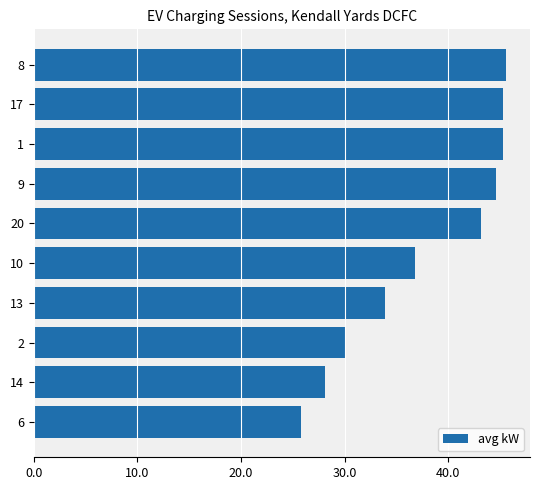

Count the number of categories in the chart.

10